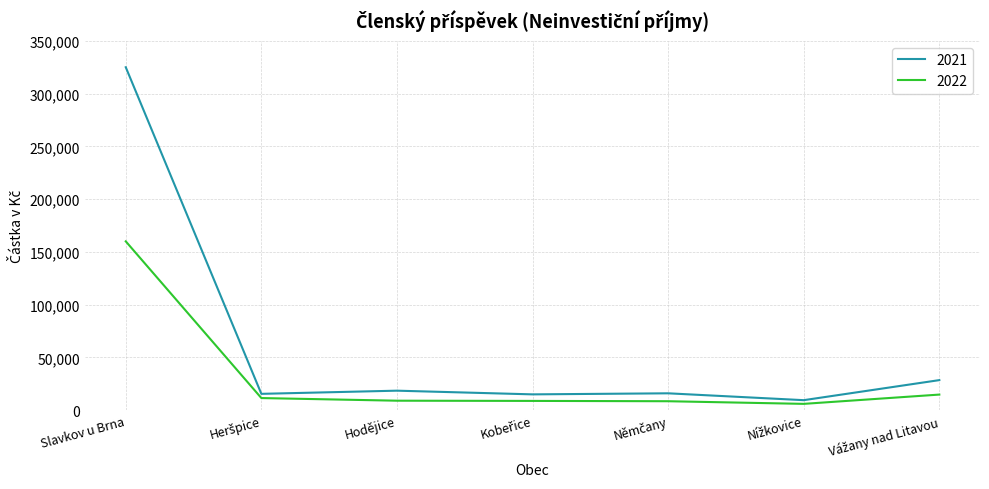

The value of 2021 at Hodějice is 18500. True or false?

True